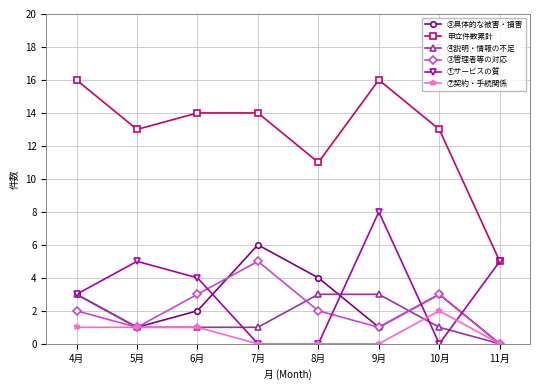

Does the chart display data point markers on the line(s)?

Yes